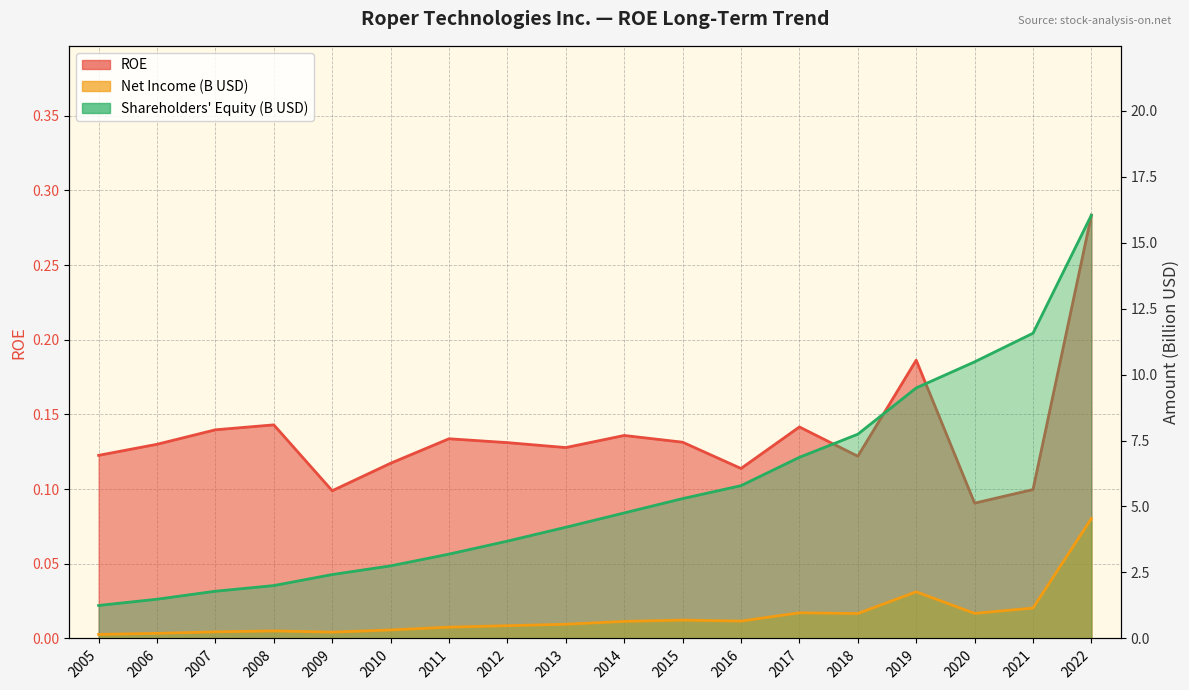

What value does the Net Income (M) series have at 2014?

0.6